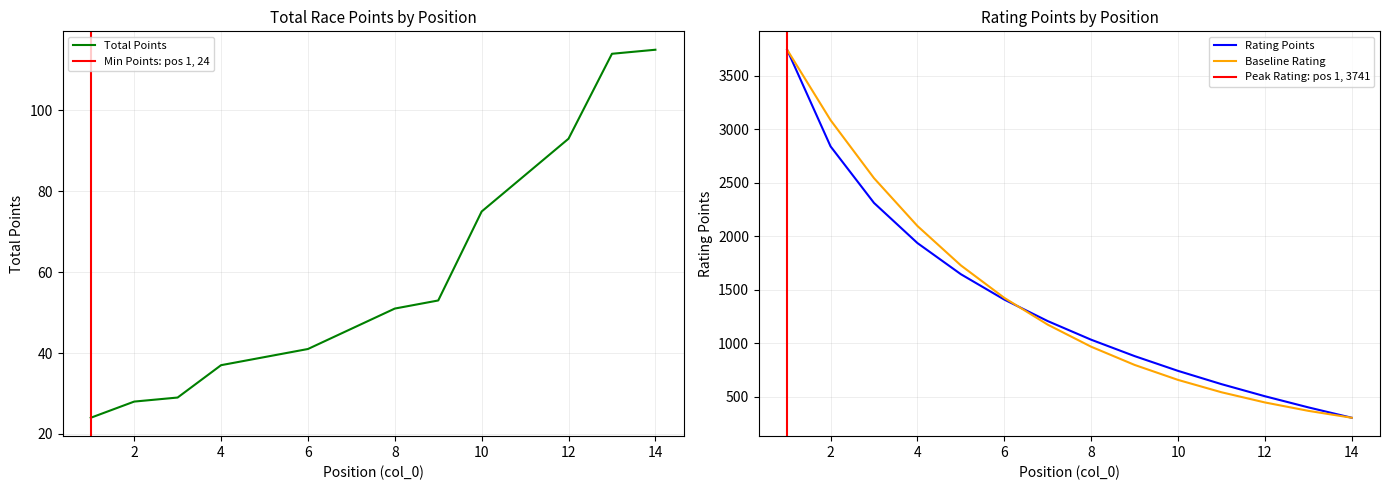

True or false: Rating Points and Total Points cross at least once.

False